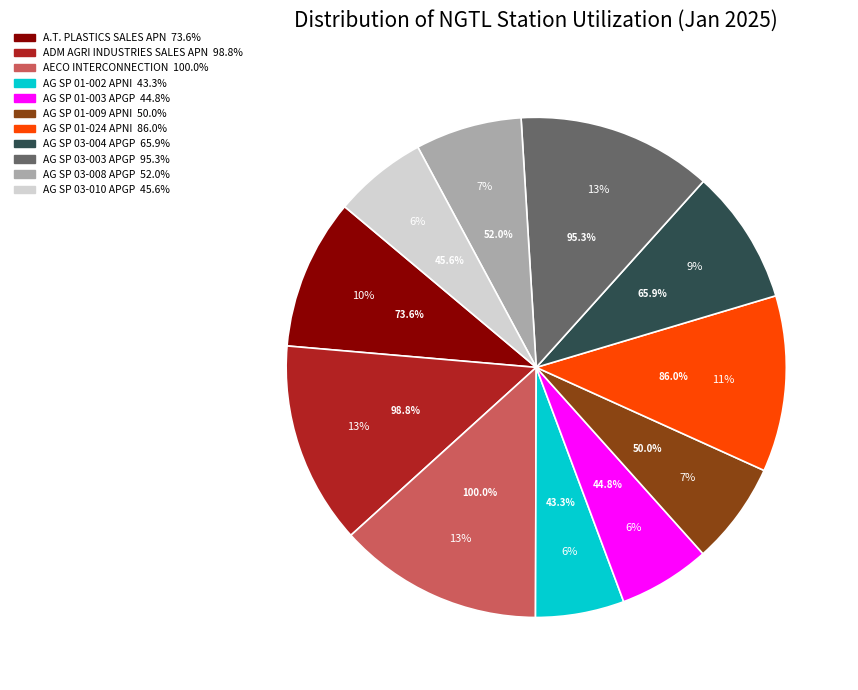

Combined, do AG SP 03-004 APGP and A.T. PLASTICS SALES APN account for over 50%?

No